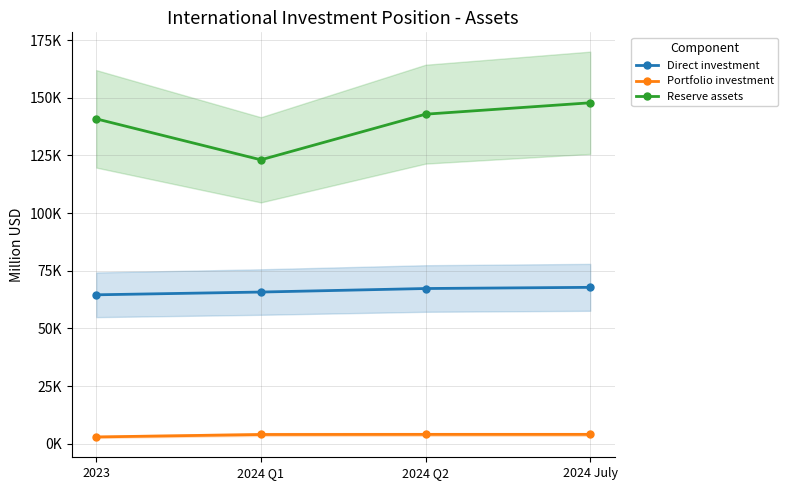

What is the lowest value of the Portfolio investment series?

2947